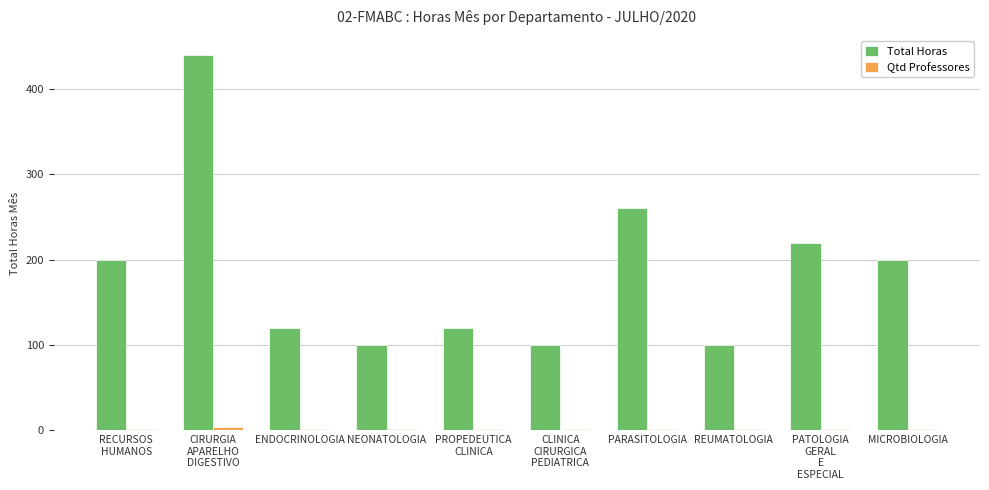

What is the highest value of the Total Horas series?

440